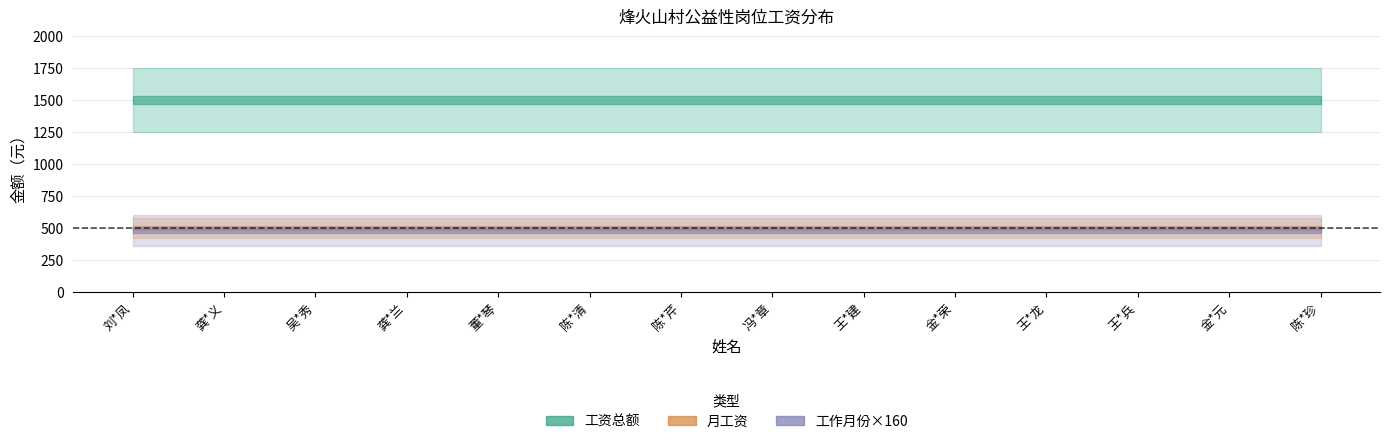

What is the highest value of the 月工资 series?

500